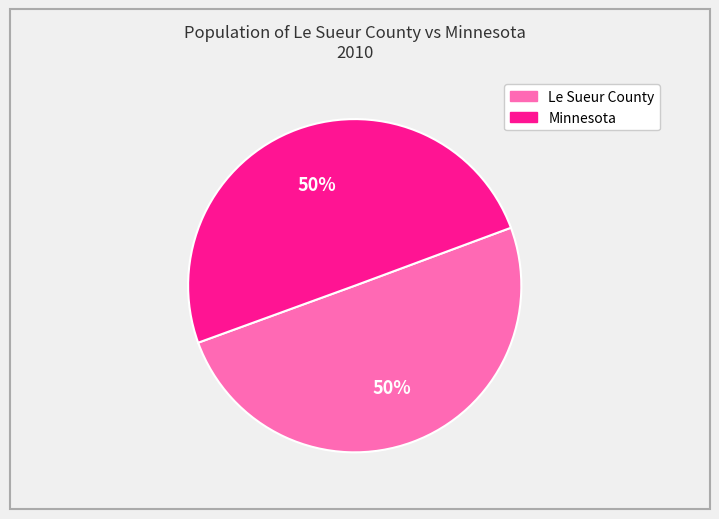

Is the sum of Minnesota and Le Sueur County greater than half?

Yes